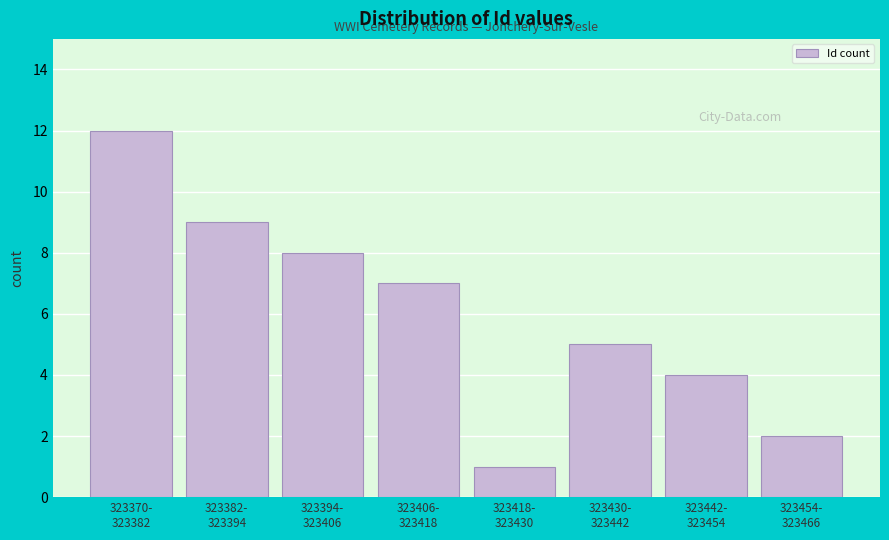

Reading left to right, what are all the values shown in this chart?

12	9	8	7	1	5	4	2